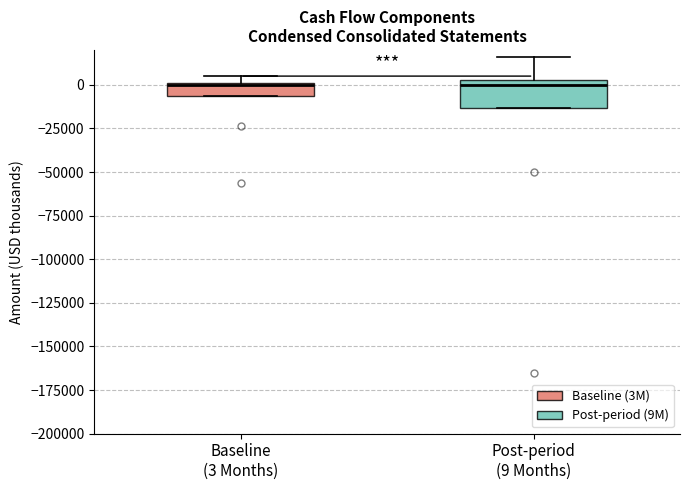

Comparing the boxes themselves (not the whiskers), which one is the tallest?

Post-period (9 Months)